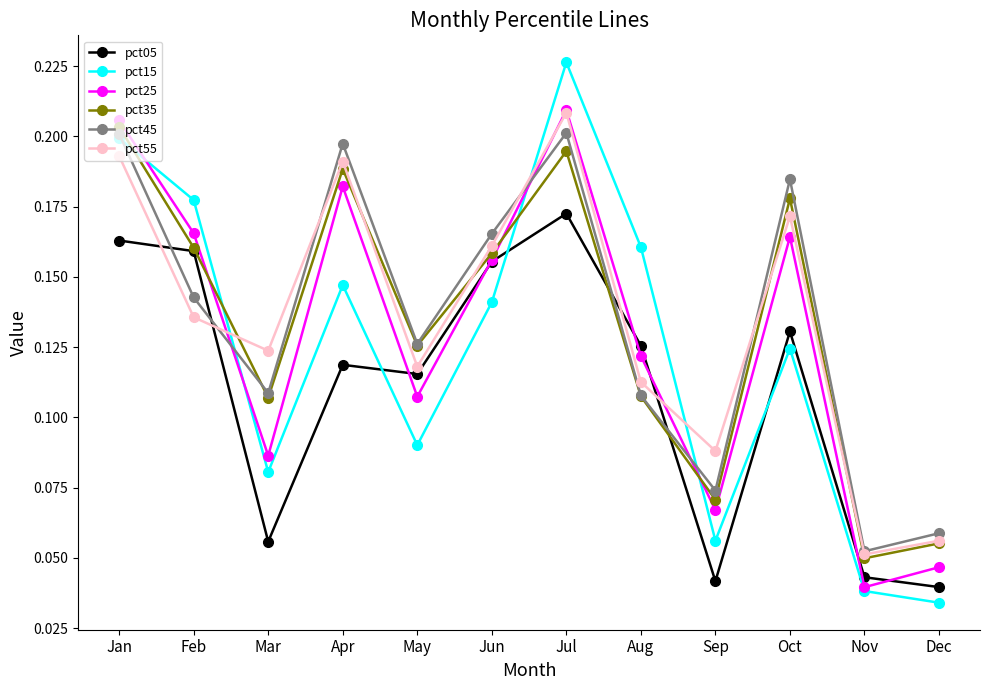

Between Feb and Jul, which series saw the biggest shift?

pct55